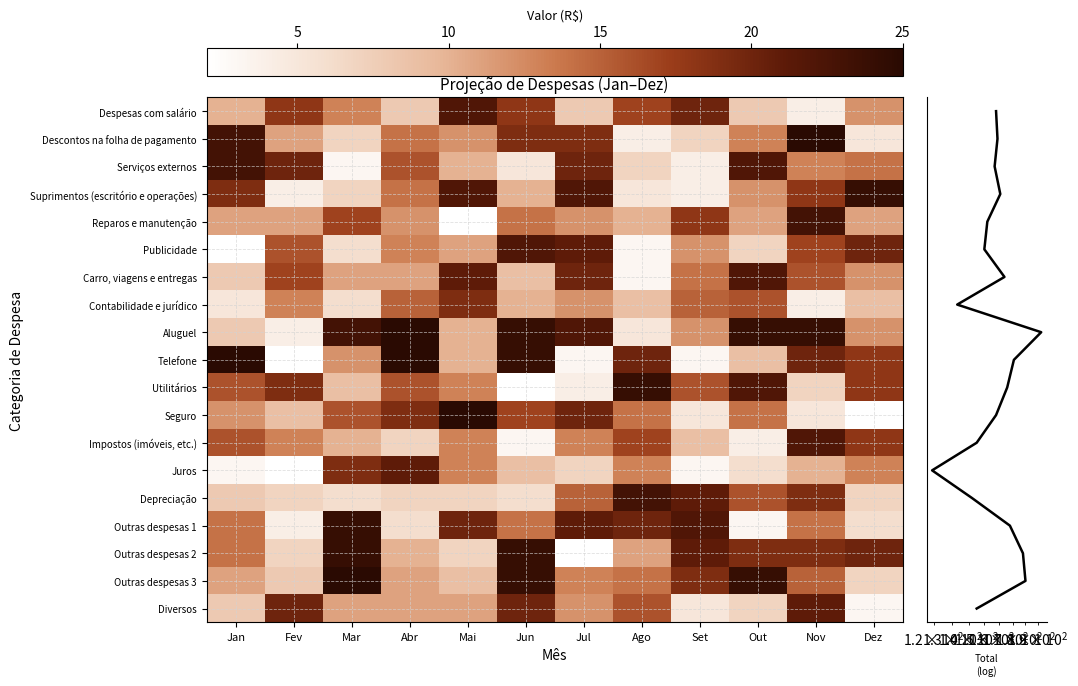

Reading left to right, list all the values displayed in this chart.

Despesas com salário: Jan=10	Fev=18	Mar=13	Abr=8	Mai=22	Jun=18	Jul=8	Ago=17	Set=20	Out=8	Nov=4	Dez=12
Descontos na folha de pagamento: Jan=23	Fev=11	Mar=7	Abr=14	Mai=12	Jun=19	Jul=19	Ago=4	Set=7	Out=13	Nov=25	Dez=5
Serviços externos: Jan=23	Fev=20	Mar=3	Abr=16	Mai=10	Jun=5	Jul=20	Ago=7	Set=4	Out=22	Nov=13	Dez=14
Suprimentos (escritório e operações): Jan=19	Fev=4	Mar=7	Abr=14	Mai=22	Jun=10	Jul=22	Ago=5	Set=4	Out=12	Nov=18	Dez=24
Reparos e manutenção: Jan=11	Fev=11	Mar=17	Abr=12	Mai=2	Jun=14	Jul=12	Ago=10	Set=18	Out=11	Nov=23	Dez=11
Publicidade: Jan=2	Fev=16	Mar=6	Abr=13	Mai=11	Jun=22	Jul=21	Ago=3	Set=12	Out=7	Nov=17	Dez=20
Carro, viagens e entregas: Jan=8	Fev=17	Mar=11	Abr=11	Mai=21	Jun=9	Jul=20	Ago=3	Set=14	Out=22	Nov=16	Dez=12
Contabilidade e jurídico: Jan=5	Fev=13	Mar=6	Abr=15	Mai=19	Jun=10	Jul=12	Ago=9	Set=15	Out=16	Nov=4	Dez=9
Aluguel: Jan=8	Fev=4	Mar=23	Abr=25	Mai=10	Jun=24	Jul=22	Ago=5	Set=12	Out=24	Nov=24	Dez=12
Telefone: Jan=25	Fev=2	Mar=12	Abr=25	Mai=10	Jun=24	Jul=3	Ago=20	Set=3	Out=9	Nov=20	Dez=18
Utilitários: Jan=16	Fev=19	Mar=9	Abr=16	Mai=13	Jun=2	Jul=4	Ago=24	Set=16	Out=22	Nov=7	Dez=18
Seguro: Jan=12	Fev=9	Mar=16	Abr=19	Mai=25	Jun=17	Jul=20	Ago=14	Set=5	Out=14	Nov=5	Dez=2
Impostos (imóveis, etc.): Jan=16	Fev=13	Mar=10	Abr=7	Mai=13	Jun=3	Jul=13	Ago=17	Set=9	Out=4	Nov=22	Dez=18
Juros: Jan=3	Fev=2	Mar=19	Abr=21	Mai=13	Jun=9	Jul=7	Ago=13	Set=3	Out=6	Nov=10	Dez=13
Depreciação: Jan=8	Fev=7	Mar=6	Abr=7	Mai=7	Jun=6	Jul=15	Ago=23	Set=21	Out=16	Nov=19	Dez=7
Outras despesas 1: Jan=14	Fev=4	Mar=24	Abr=6	Mai=20	Jun=14	Jul=21	Ago=20	Set=22	Out=3	Nov=14	Dez=6
Outras despesas 2: Jan=14	Fev=7	Mar=24	Abr=10	Mai=7	Jun=24	Jul=2	Ago=11	Set=21	Out=19	Nov=19	Dez=20
Outras despesas 3: Jan=11	Fev=8	Mar=25	Abr=11	Mai=9	Jun=24	Jul=13	Ago=14	Set=19	Out=24	Nov=15	Dez=7
Diversos: Jan=8	Fev=20	Mar=11	Abr=11	Mai=11	Jun=20	Jul=12	Ago=16	Set=5	Out=7	Nov=21	Dez=3